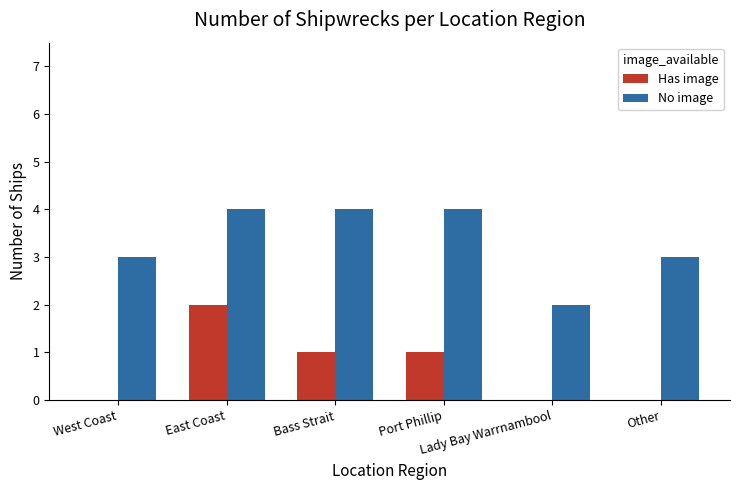

What is the highest value of the No image series?

4